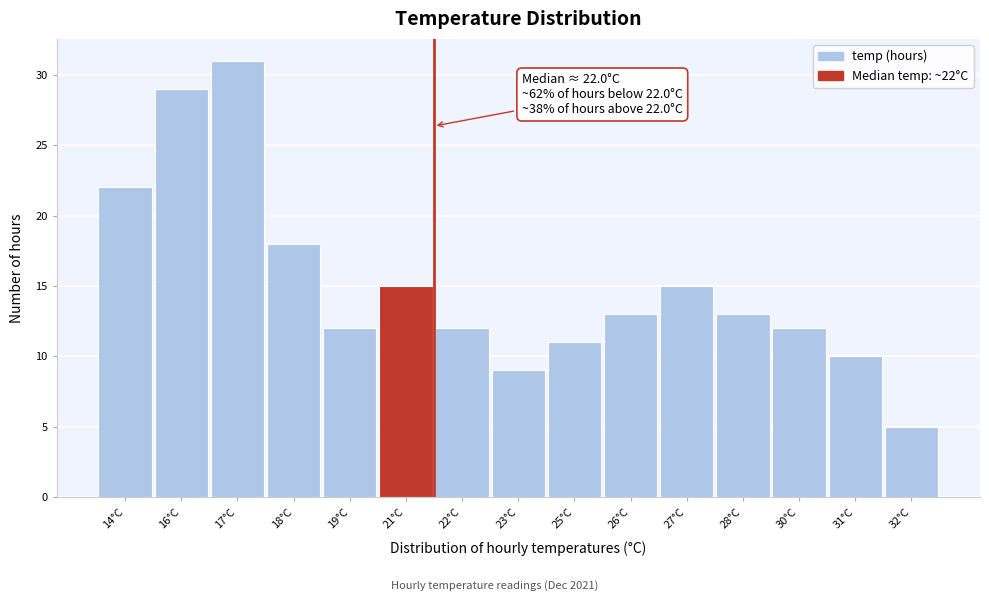

Reading left to right, list all the values displayed in this chart.

14°C=22	16°C=29	17°C=31	18°C=18	19°C=12	21°C=15	22°C=12	23°C=9	25°C=11	26°C=13	27°C=15	28°C=13	30°C=12	31°C=10	32°C=5